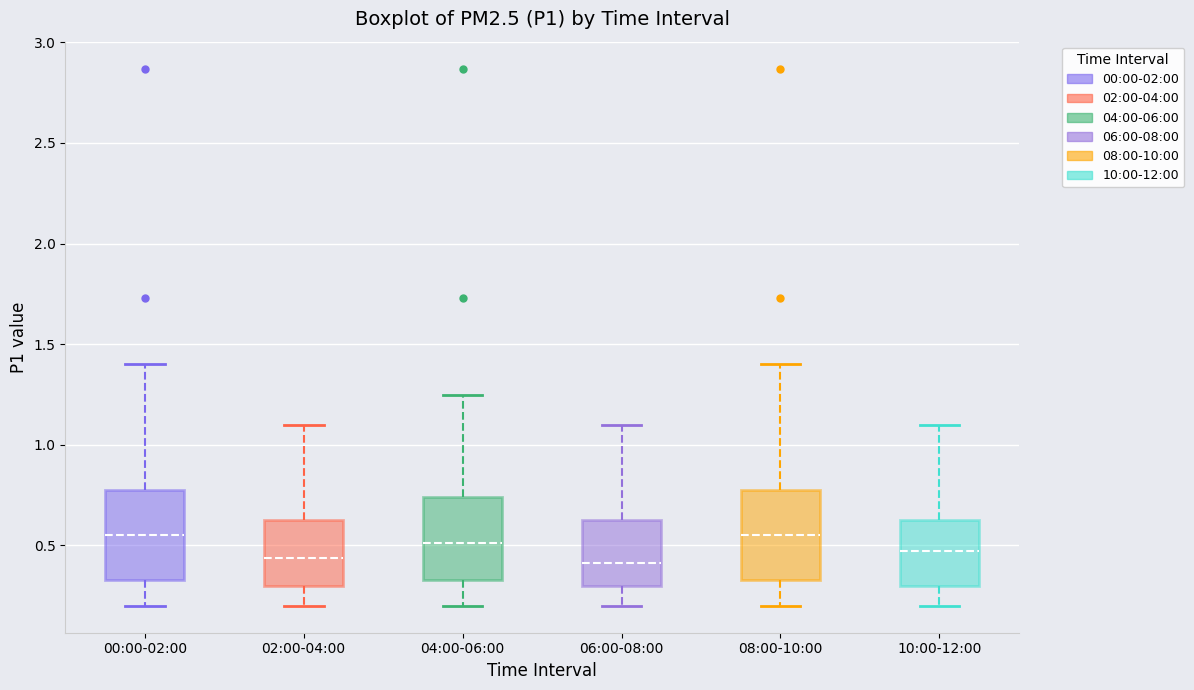

Reading left to right, read every box against the y-axis: the position of its median line, the range the box covers, and the ends of its whiskers. The values are not printed on the chart, so give them approximately, as read against the axis.

00:00-02:00: median 0.55, box 0.35 to 0.80, whiskers 0.20 to 1.40
02:00-04:00: median 0.45, box 0.30 to 0.65, whiskers 0.20 to 1.10
04:00-06:00: median 0.50, box 0.35 to 0.75, whiskers 0.20 to 1.25
06:00-08:00: median 0.40, box 0.30 to 0.65, whiskers 0.20 to 1.10
08:00-10:00: median 0.55, box 0.35 to 0.80, whiskers 0.20 to 1.40
10:00-12:00: median 0.50, box 0.30 to 0.65, whiskers 0.20 to 1.10